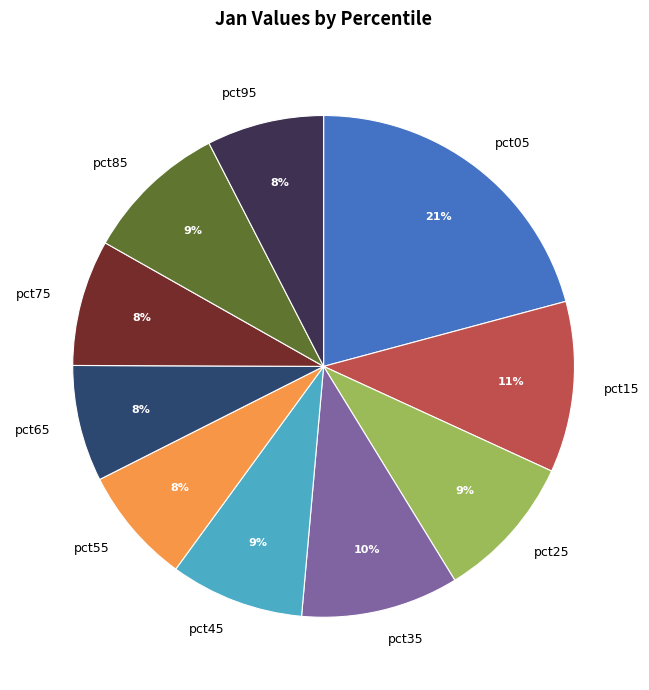

Which category has the biggest portion of the pie?

pct05